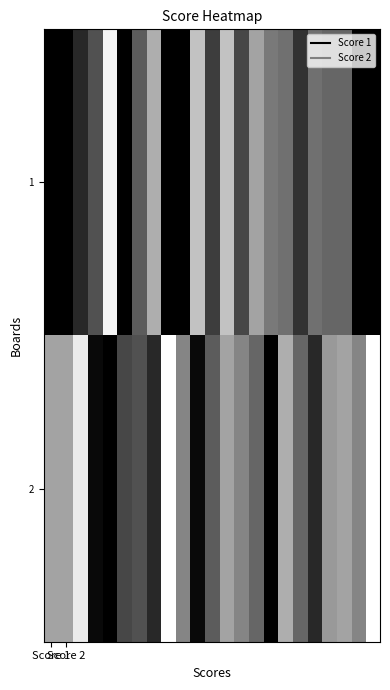

Reading left to right, transcribe all the data shown in this chart.

1: 25	25	21	17	1	25	16	8	25	25	6	19	6	18	9	13	14	20	14	15	15	25	25
2: 9	9	2	24	25	18	17	21	0	12	24	16	9	12	15	25	8	15	21	10	9	12	0